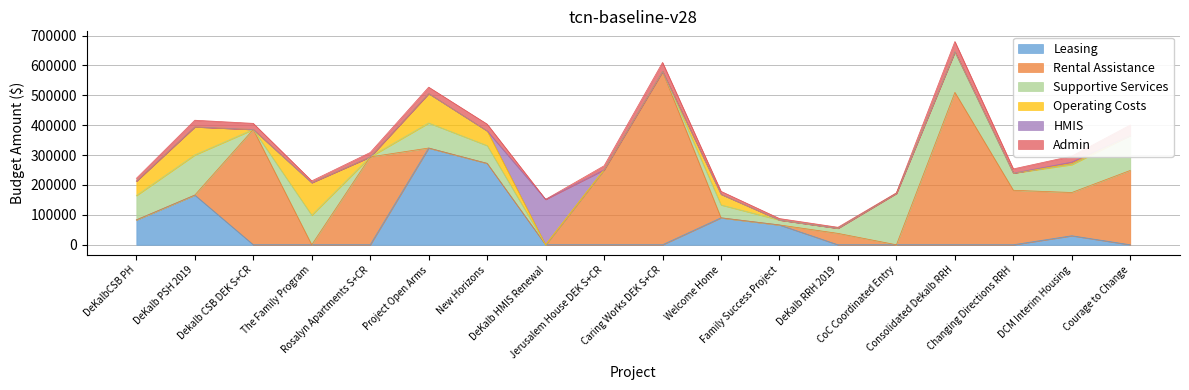

At how many categories does at least one series exceed 34361?

18